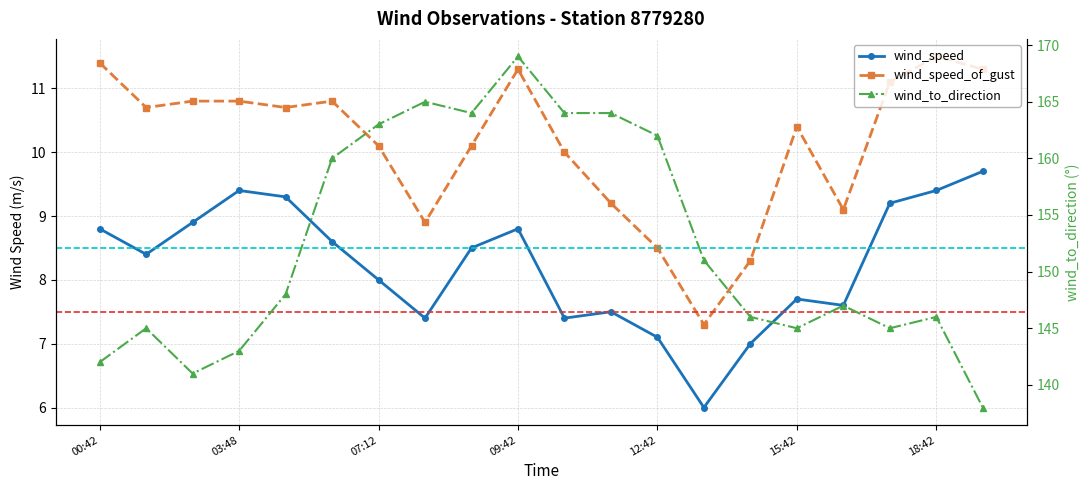

What is the greatest value displayed?

169.0